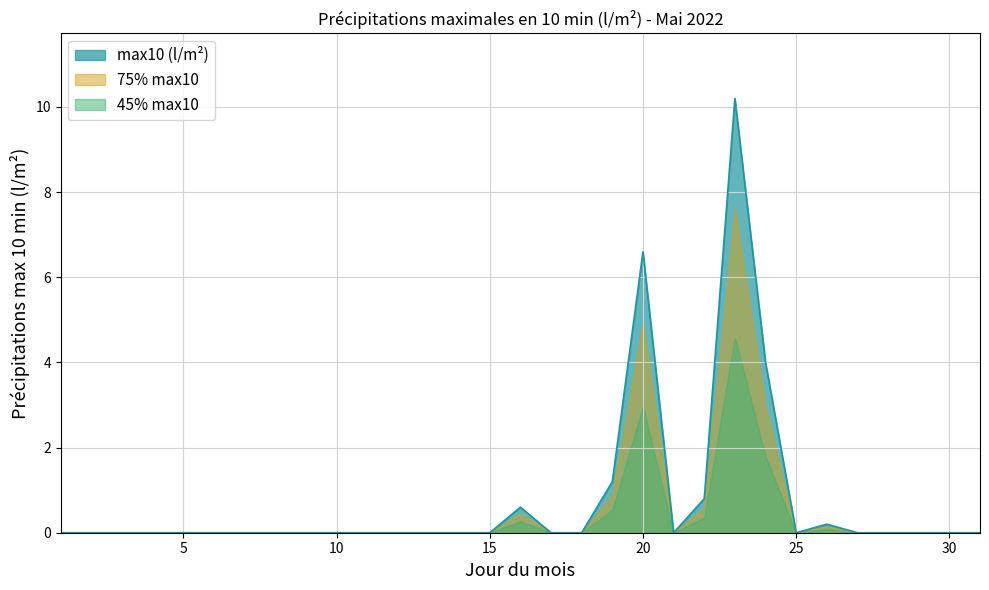

Reading left to right, extract all data points from this chart.

0.0	0.0	0.0	0.0	0.0	0.0	0.0	0.0	0.0	0.0	0.0	0.0	0.0	0.0	0.0	0.6	0.0	0.0	1.2	6.6	0.0	0.8	10.2	4.0	0.0	0.2	0.0	0.0	0.0	0.0	0.0